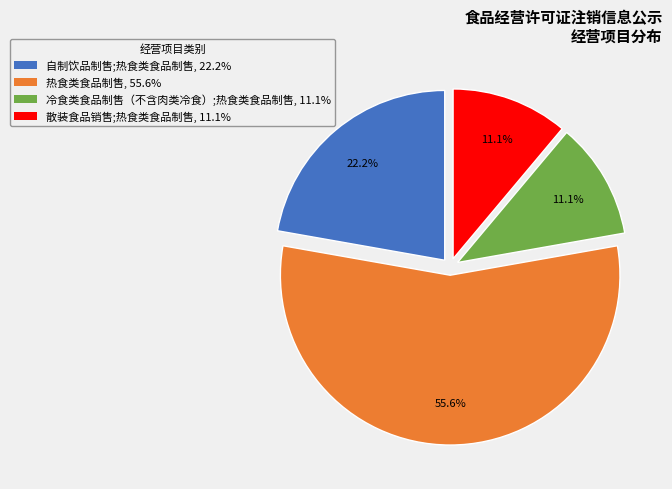

Is there a majority slice in this chart?

Yes